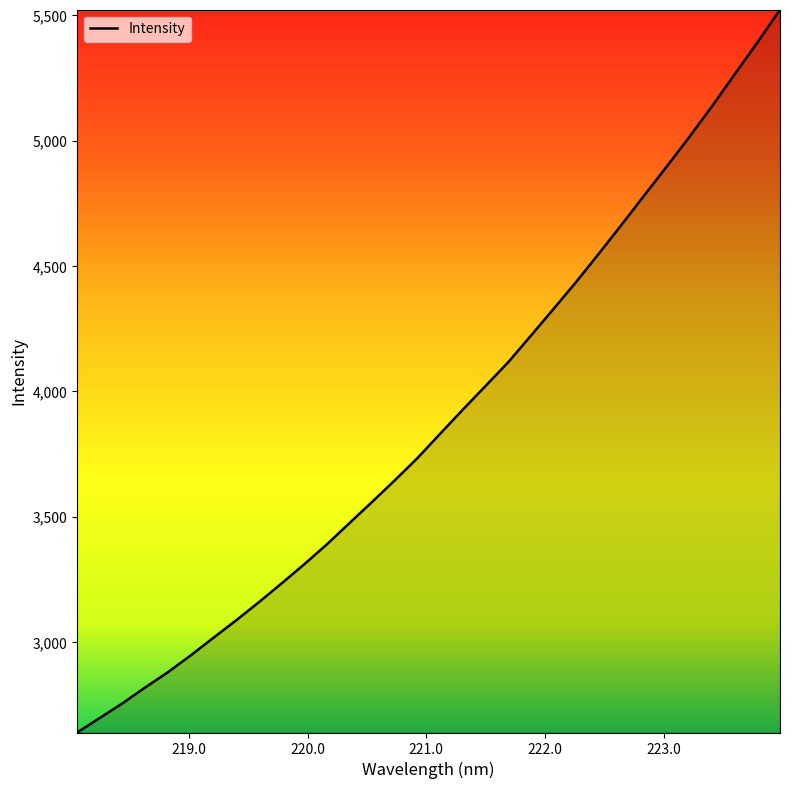

True or false: the data has more than 1 interior local peaks.

False